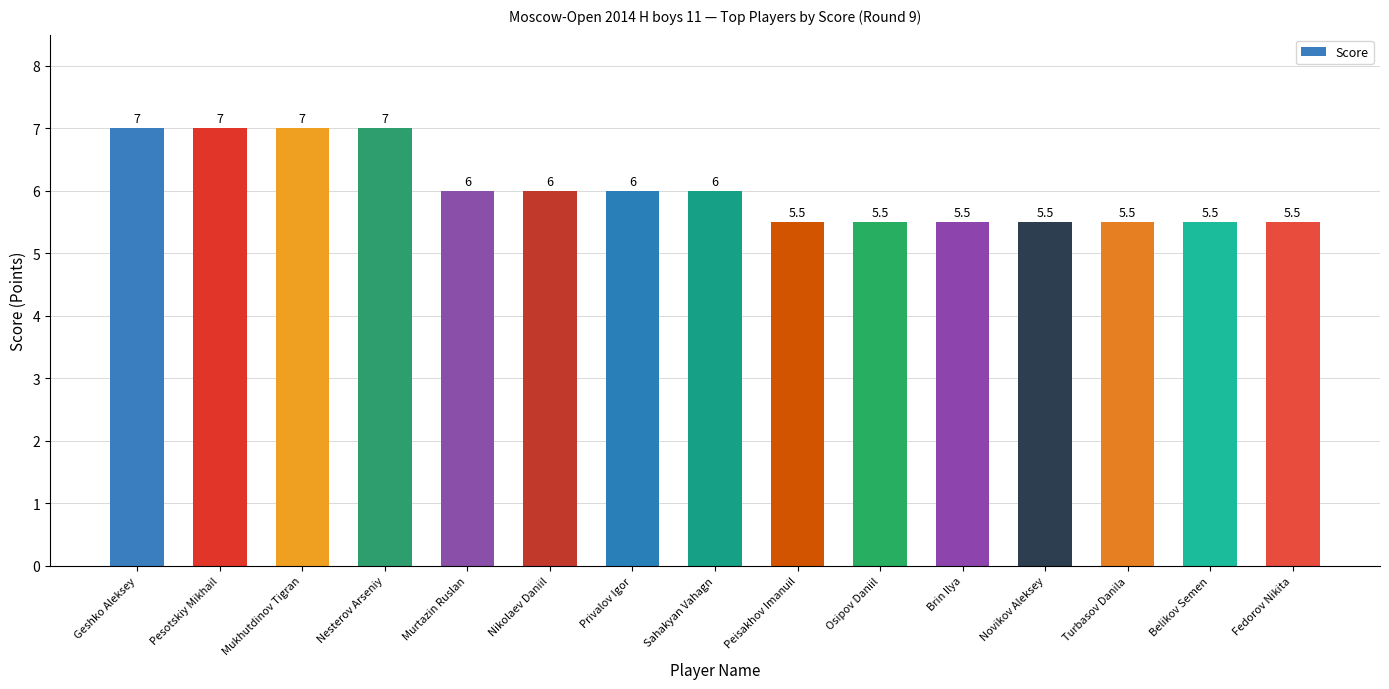

How many data points are less than 6?

7